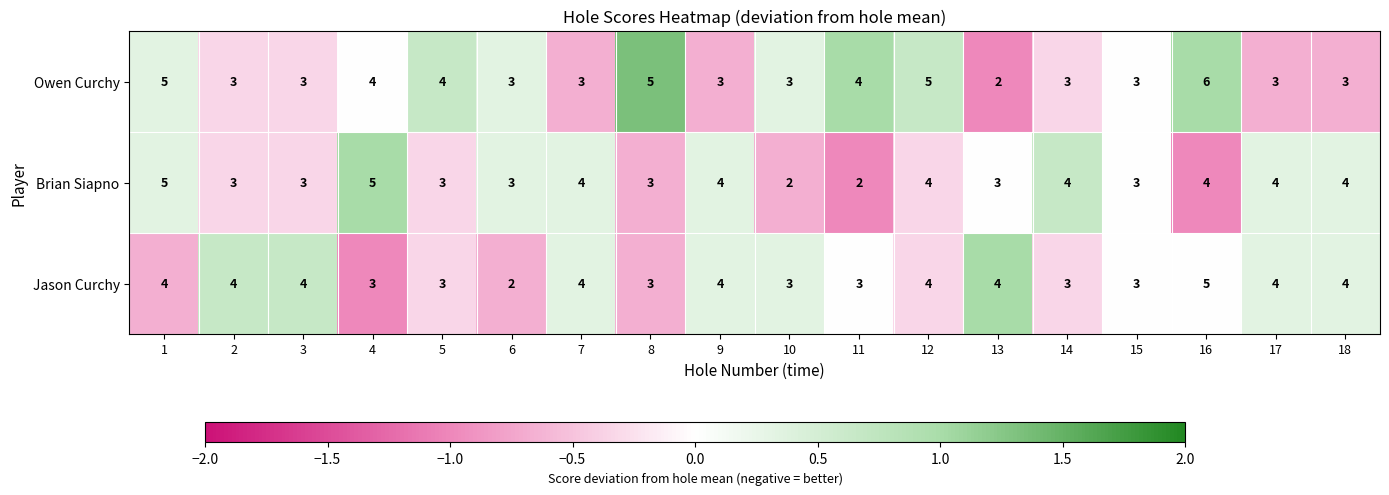

What is the sum of all Owen Curchy values?

65